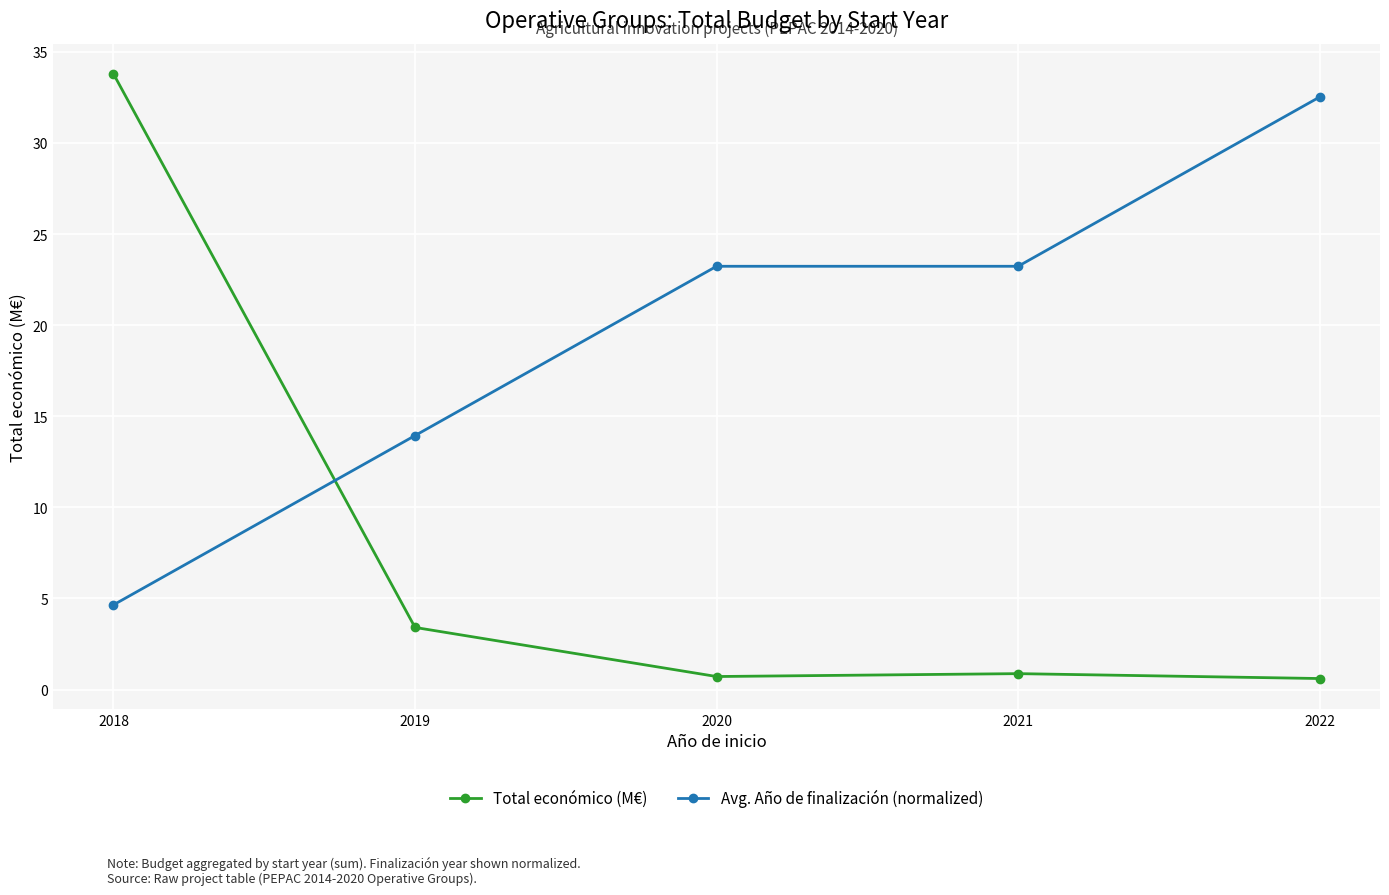

Rank the series by their maximum value, from lowest to highest.

Avg. Año de finalización (normalized), Total económico (M€)